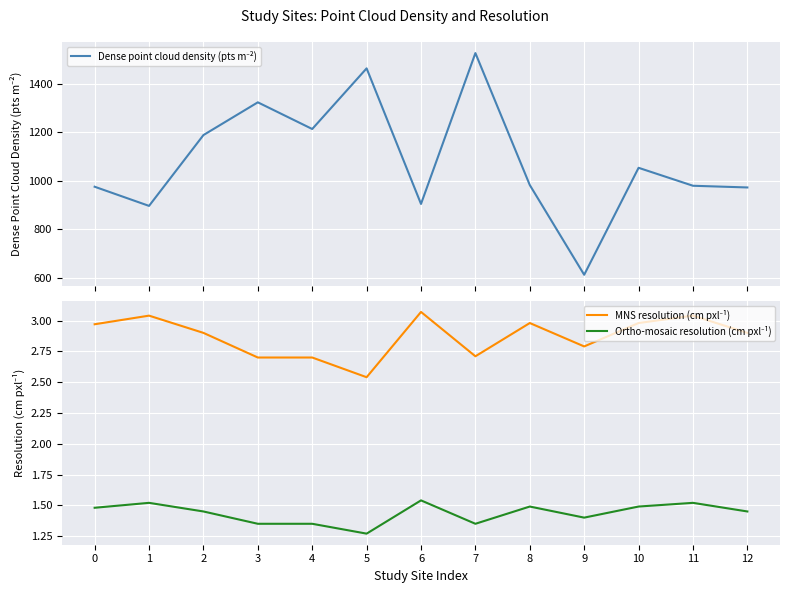

Reading left to right, list all the values displayed in this chart.

Dense point cloud density (pts m⁻²): 0=976.0	1=897.0	2=1189.0	3=1324.0	4=1214.0	5=1464.0	6=905.0	7=1527.0	8=983.0	9=613.0	10=1054.0	11=980.0	12=973.0
MNS resolution (cm pxl⁻¹): 0=3.0	1=3.0	2=2.9	3=2.7	4=2.7	5=2.5	6=3.1	7=2.7	8=3.0	9=2.8	10=3.0	11=3.0	12=2.9
Ortho-mosaic resolution (cm pxl⁻¹): 0=1.5	1=1.5	2=1.4	3=1.4	4=1.4	5=1.3	6=1.5	7=1.4	8=1.5	9=1.4	10=1.5	11=1.5	12=1.4